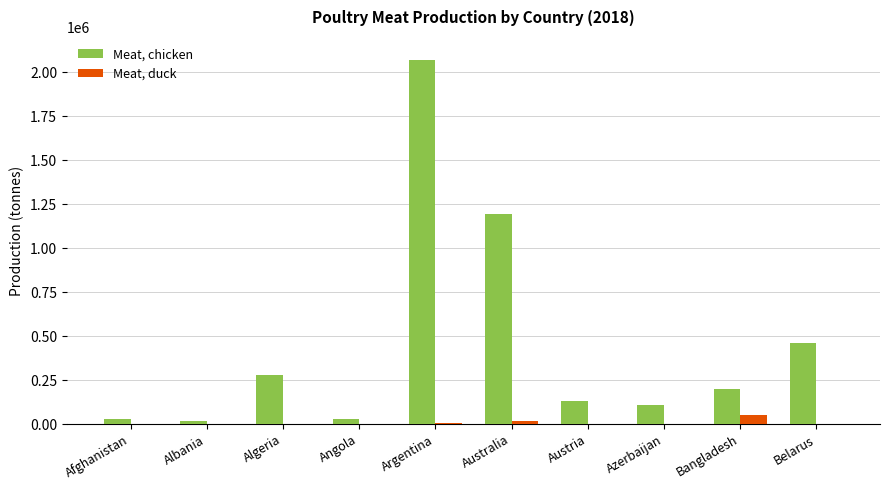

How many categories are shown in the chart?

10